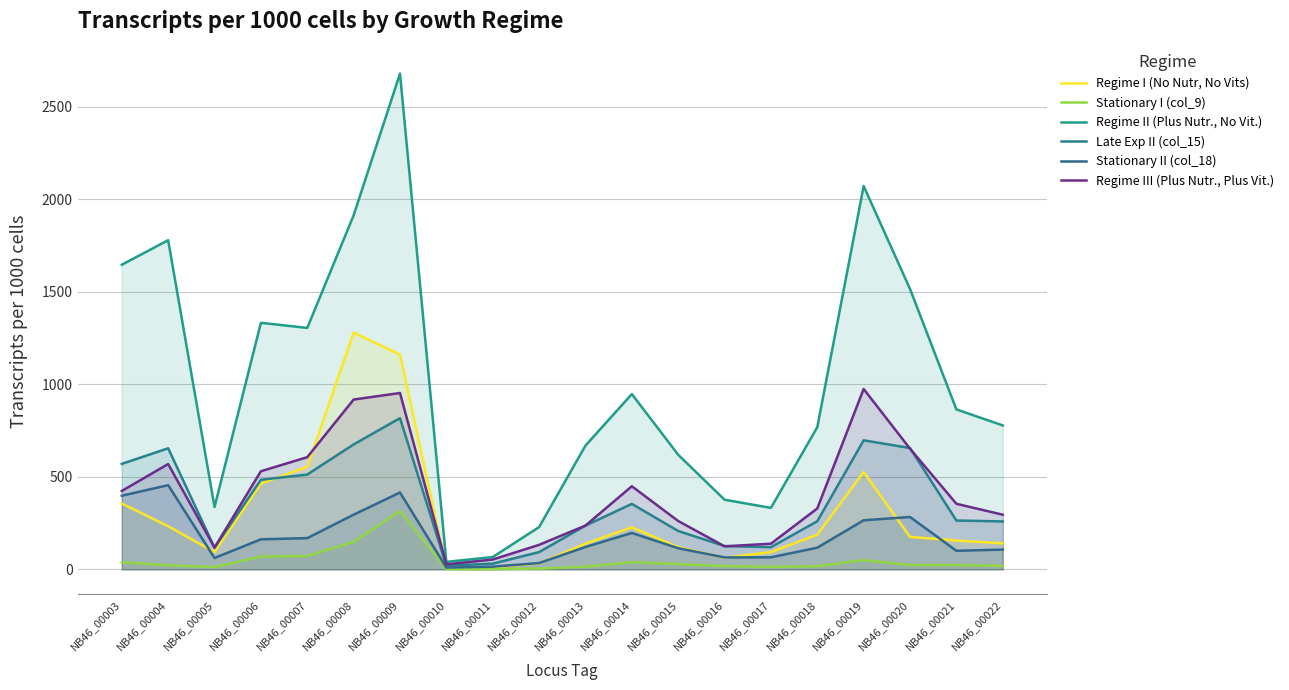

Reading left to right, what are all the values shown in this chart?

Regime I (No Nutr, No Vits): NB46_00003=355.4	NB46_00004=232.5	NB46_00005=93.2	NB46_00006=462.9	NB46_00007=553.7	NB46_00008=1279.7	NB46_00009=1160.4	NB46_00010=8.5	NB46_00011=10.4	NB46_00012=31.8	NB46_00013=138.7	NB46_00014=226.8	NB46_00015=119.4	NB46_00016=62.3	NB46_00017=93.0	NB46_00018=187.0	NB46_00019=525.7	NB46_00020=175.2	NB46_00021=155.4	NB46_00022=140.4
Stationary I (col_9): NB46_00003=37.8	NB46_00004=21.6	NB46_00005=12.0	NB46_00006=68.8	NB46_00007=72.1	NB46_00008=148.6	NB46_00009=314.7	NB46_00010=1.0	NB46_00011=0.9	NB46_00012=3.9	NB46_00013=13.7	NB46_00014=38.3	NB46_00015=28.4	NB46_00016=17.8	NB46_00017=12.9	NB46_00018=16.9	NB46_00019=49.7	NB46_00020=22.8	NB46_00021=22.9	NB46_00022=18.4
Regime II (Plus Nutr., No Vit.): NB46_00003=1646.0	NB46_00004=1778.5	NB46_00005=336.7	NB46_00006=1332.2	NB46_00007=1304.4	NB46_00008=1913.2	NB46_00009=2678.8	NB46_00010=40.0	NB46_00011=66.3	NB46_00012=228.2	NB46_00013=668.4	NB46_00014=947.0	NB46_00015=619.1	NB46_00016=376.0	NB46_00017=332.0	NB46_00018=768.2	NB46_00019=2071.2	NB46_00020=1514.9	NB46_00021=864.1	NB46_00022=777.5
Late Exp II (col_15): NB46_00003=569.7	NB46_00004=654.0	NB46_00005=116.8	NB46_00006=483.7	NB46_00007=512.2	NB46_00008=674.9	NB46_00009=816.7	NB46_00010=19.7	NB46_00011=30.6	NB46_00012=92.9	NB46_00013=236.1	NB46_00014=353.5	NB46_00015=207.1	NB46_00016=125.6	NB46_00017=119.6	NB46_00018=259.8	NB46_00019=697.1	NB46_00020=655.4	NB46_00021=263.7	NB46_00022=258.6
Stationary II (col_18): NB46_00003=397.7	NB46_00004=454.7	NB46_00005=61.1	NB46_00006=162.0	NB46_00007=168.6	NB46_00008=295.1	NB46_00009=415.1	NB46_00010=9.4	NB46_00011=14.2	NB46_00012=33.8	NB46_00013=120.6	NB46_00014=196.4	NB46_00015=113.9	NB46_00016=64.2	NB46_00017=64.8	NB46_00018=116.8	NB46_00019=264.9	NB46_00020=282.8	NB46_00021=100.1	NB46_00022=106.4
Regime III (Plus Nutr., Plus Vit.): NB46_00003=423.4	NB46_00004=568.9	NB46_00005=117.3	NB46_00006=529.9	NB46_00007=606.0	NB46_00008=917.4	NB46_00009=952.8	NB46_00010=26.7	NB46_00011=52.7	NB46_00012=132.2	NB46_00013=236.3	NB46_00014=448.7	NB46_00015=260.9	NB46_00016=124.2	NB46_00017=138.4	NB46_00018=328.8	NB46_00019=974.6	NB46_00020=651.6	NB46_00021=354.1	NB46_00022=295.0